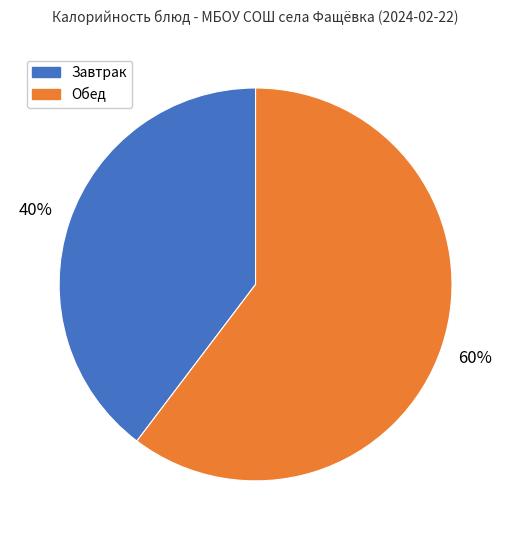

Does any single category account for the majority?

Yes